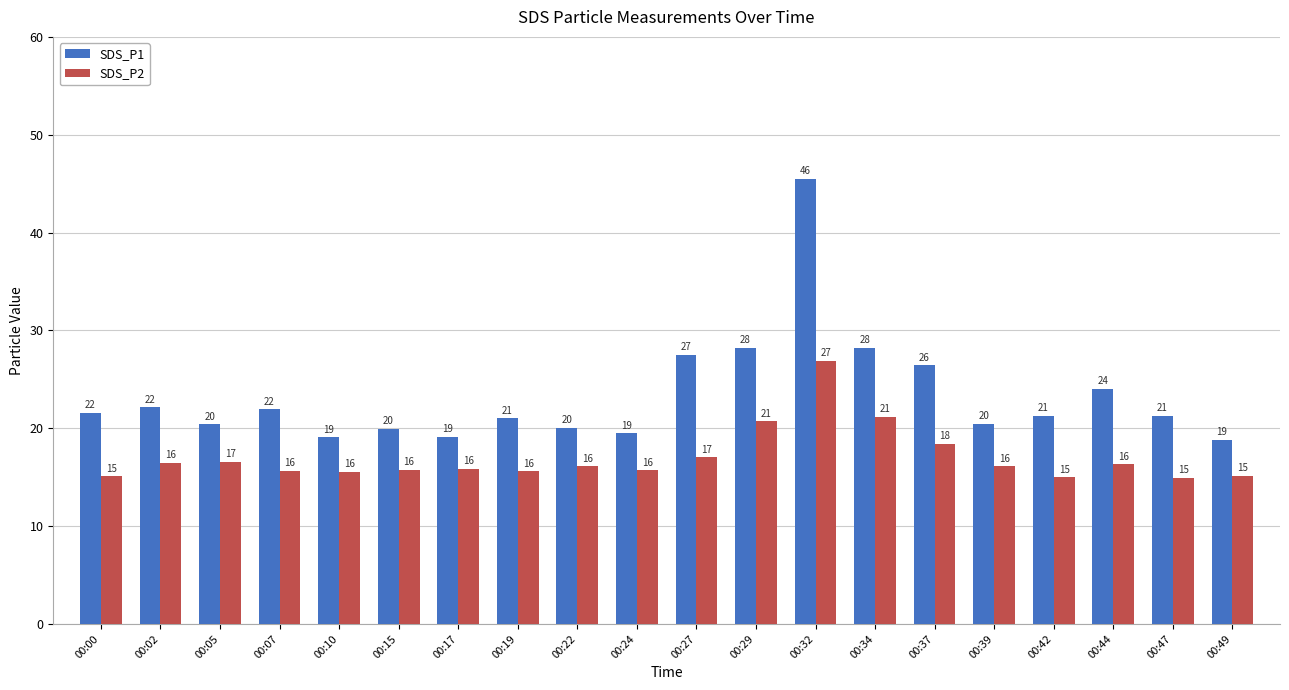

How many bars are there in each group?

2